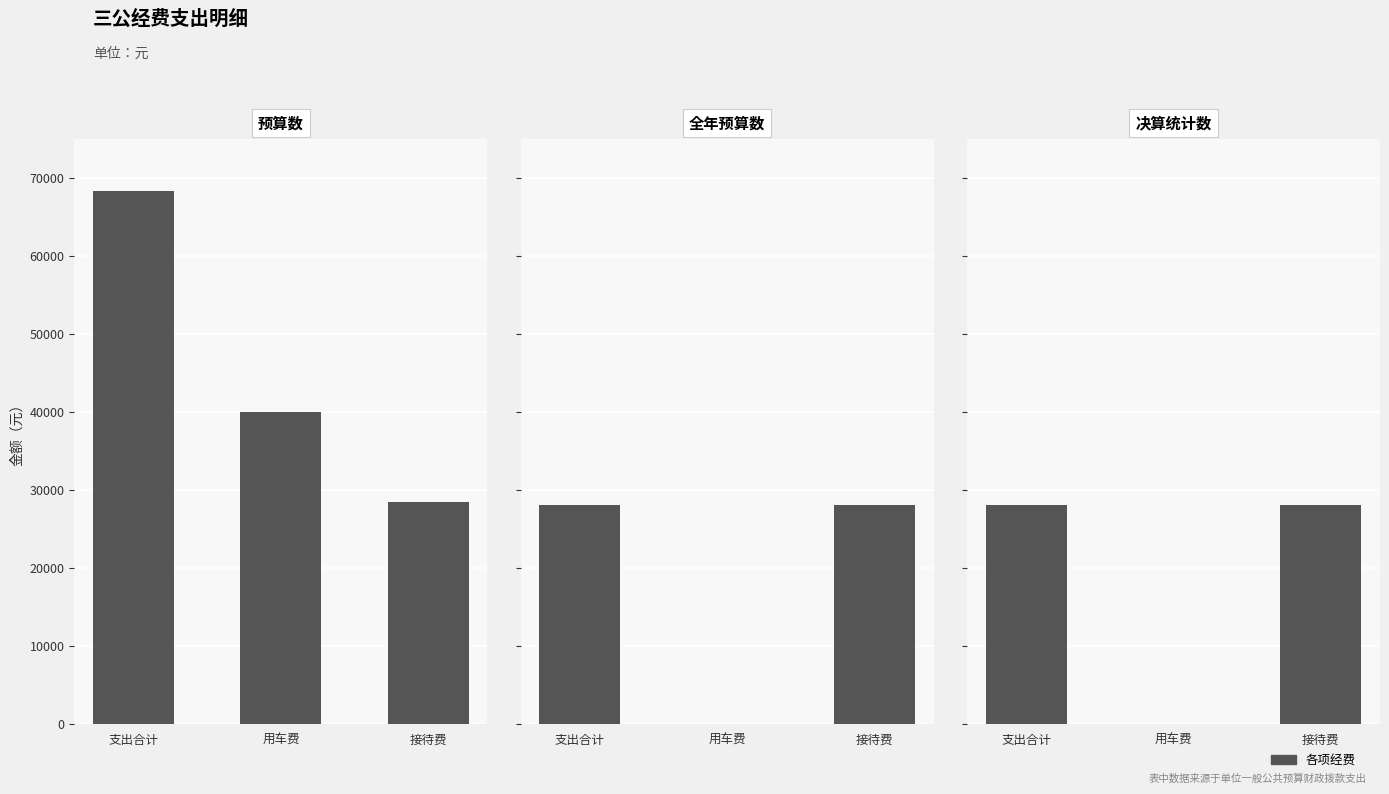

The 全年预算数 series shows 28160 at 接待费. True or false?

True